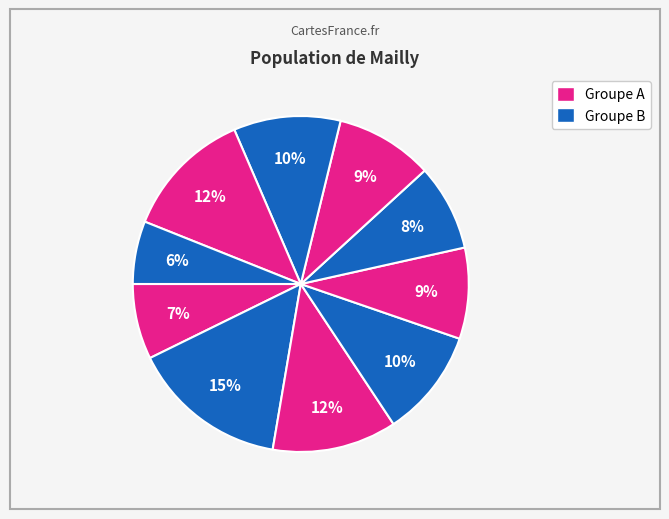

Count the number of slices in the pie.

10